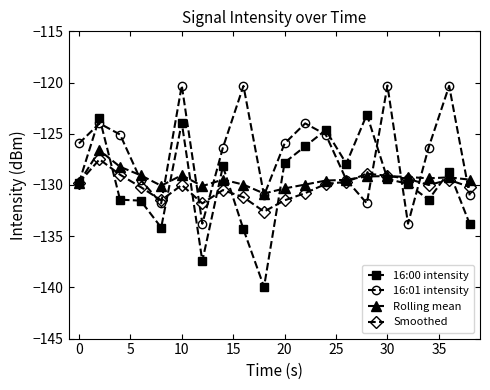

Is this an area chart (filled region under the line)?

No